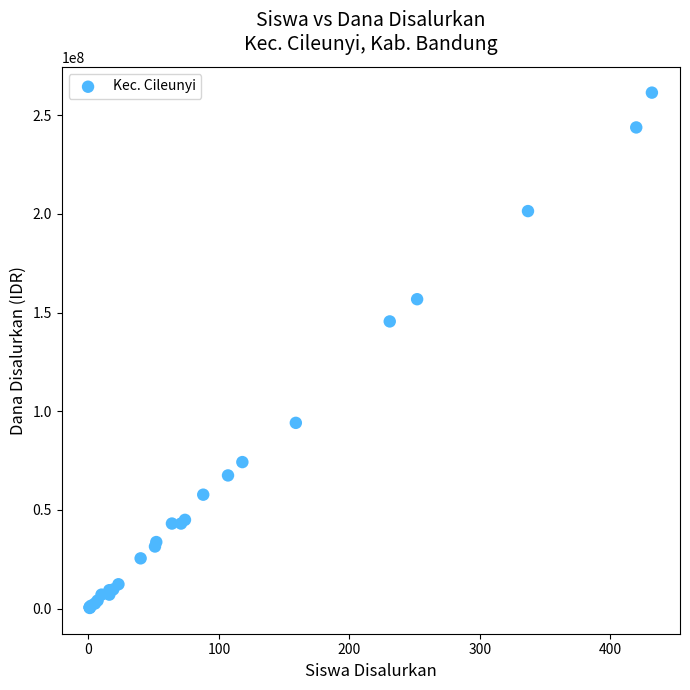

What Y value in the scatter plot is closest to 130875000?

145500000